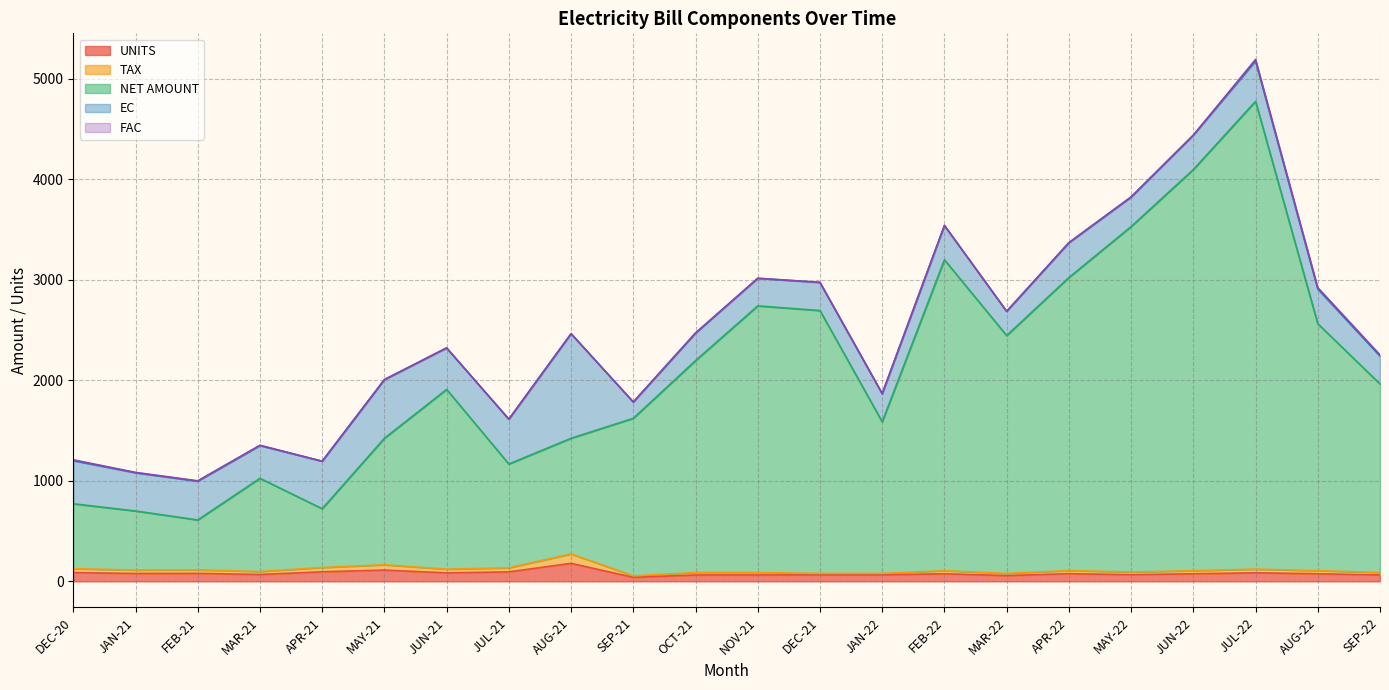

At which category is the sum across all series the highest?

JUL-22